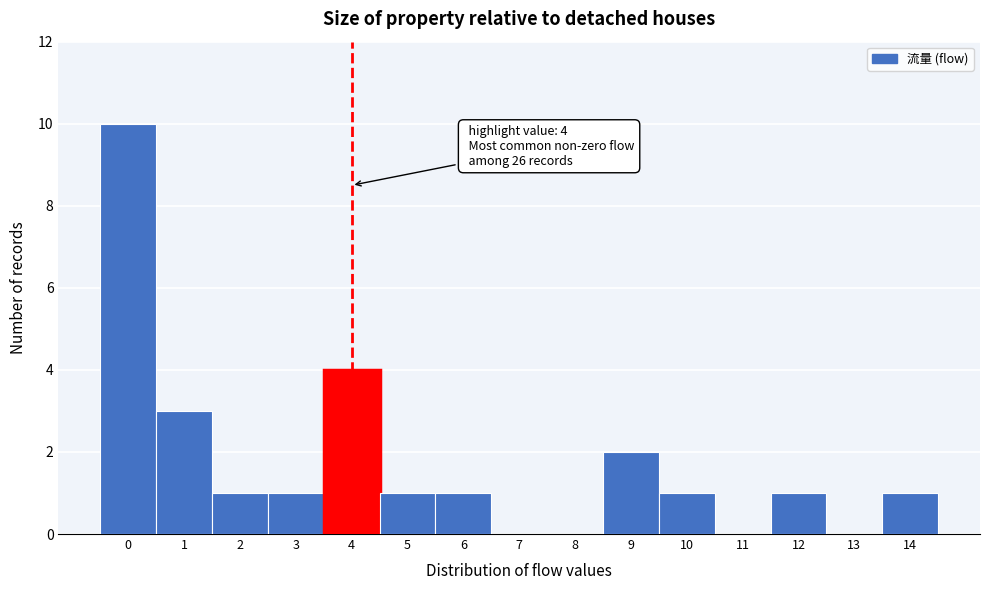

Which range on the x-axis has the tallest bar?

-0.5 to 0.5